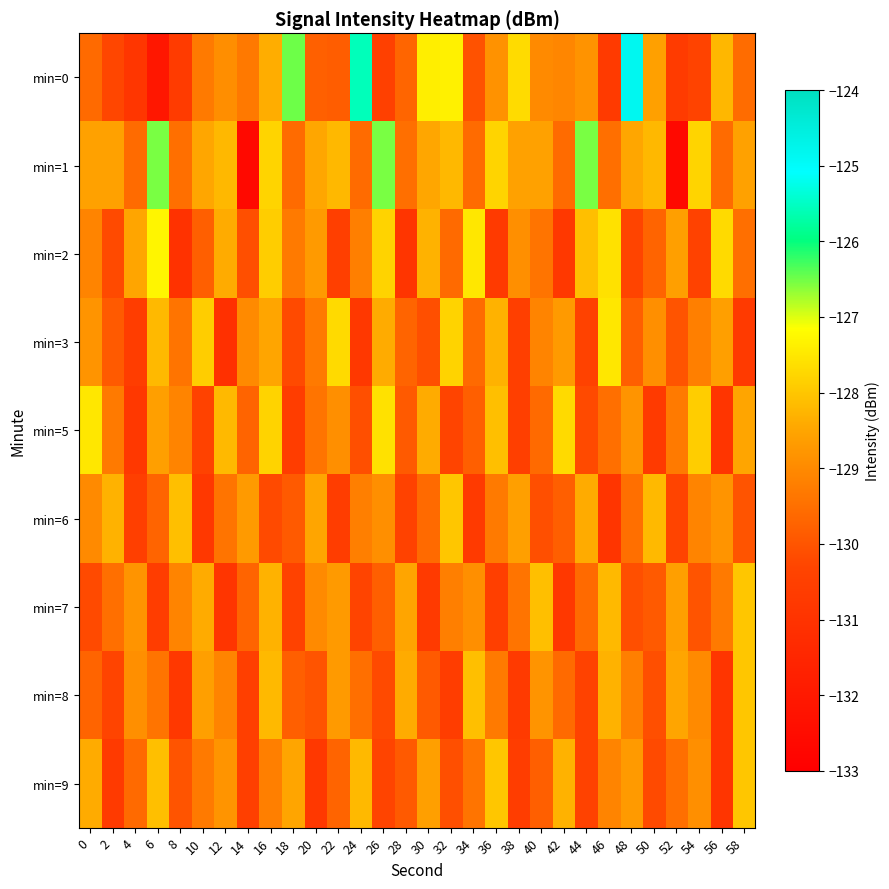

What is the spread (max minus min) of values at 58?

2.7